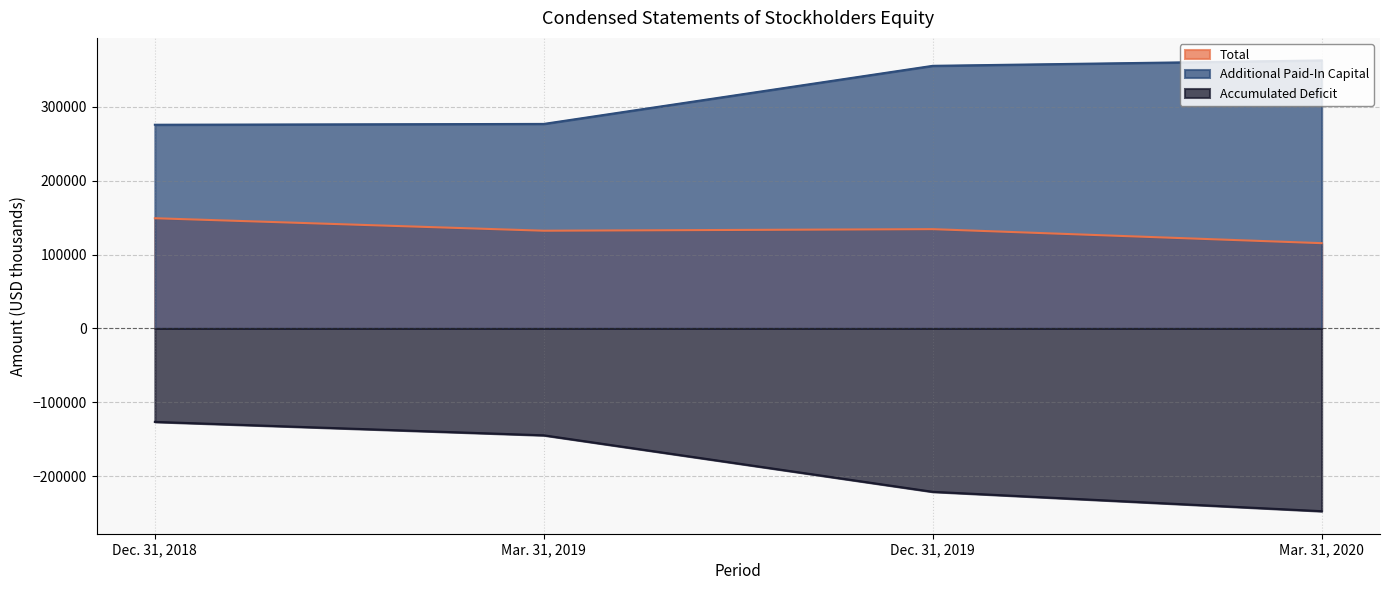

Reading left to right, list all the values displayed in this chart.

Total: 149122	132222	134344	115389
Additional Paid-In Capital: 275593	276703	355291	362586
Accumulated Deficit: -126402	-144564	-220988	-247194